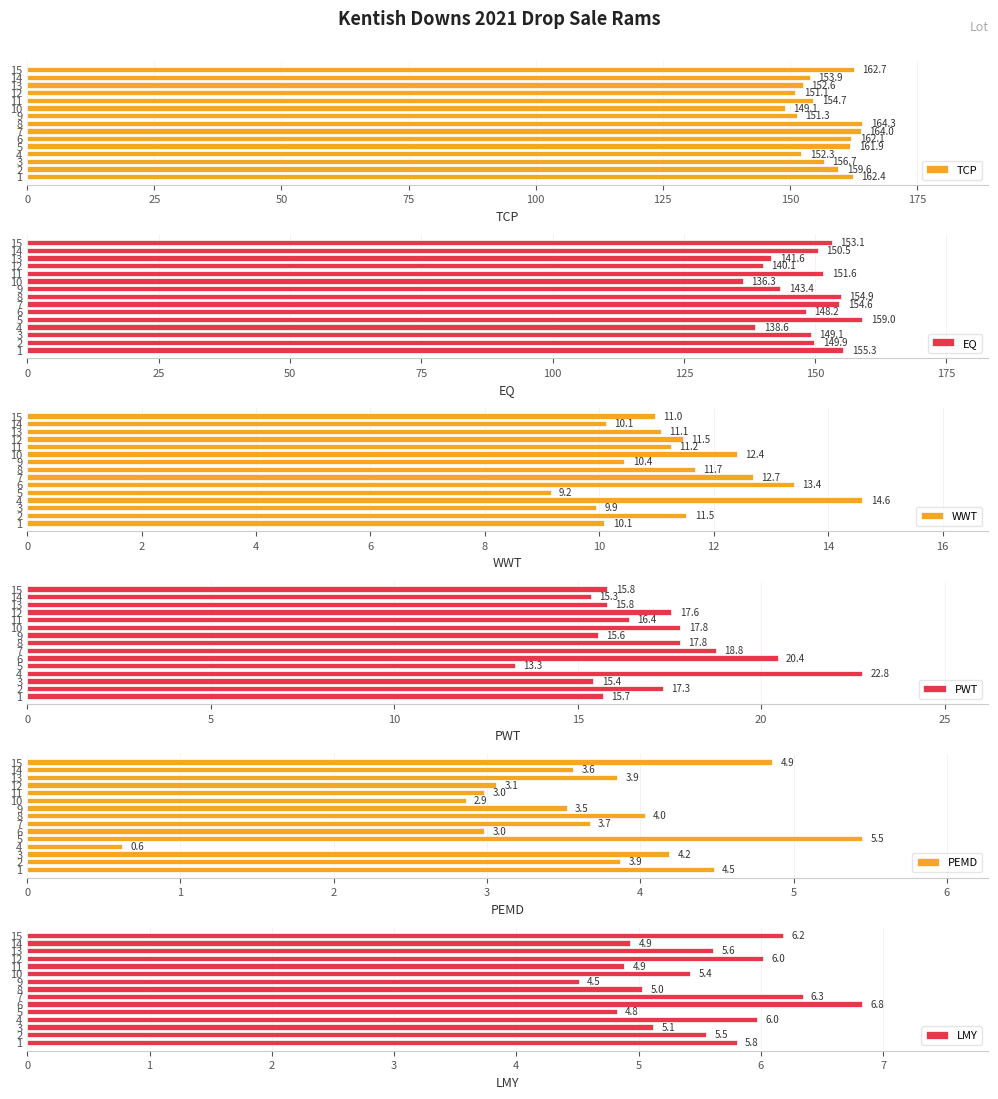

At which label is TCP closest to 156?

3